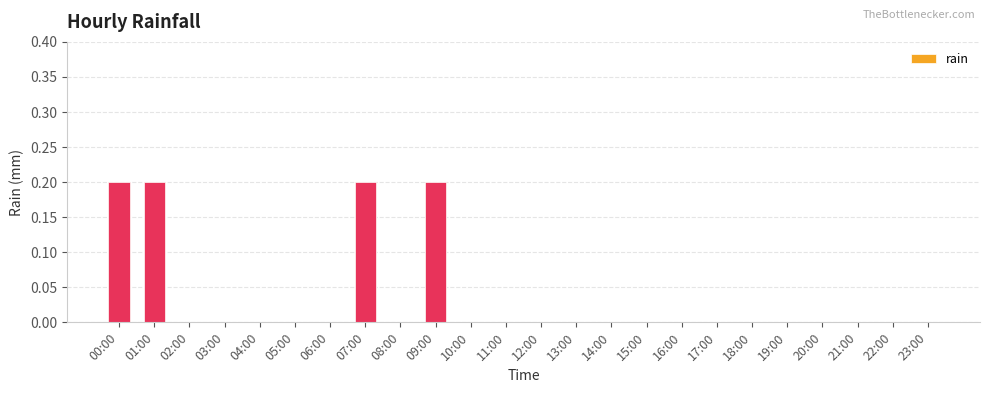

List the labels in order of value, smallest first.

02:00, 03:00, 04:00, 05:00, 06:00, 08:00, 10:00, 11:00, 12:00, 13:00, 14:00, 15:00, 16:00, 17:00, 18:00, 19:00, 20:00, 21:00, 22:00, 23:00, 00:00, 01:00, 07:00, 09:00